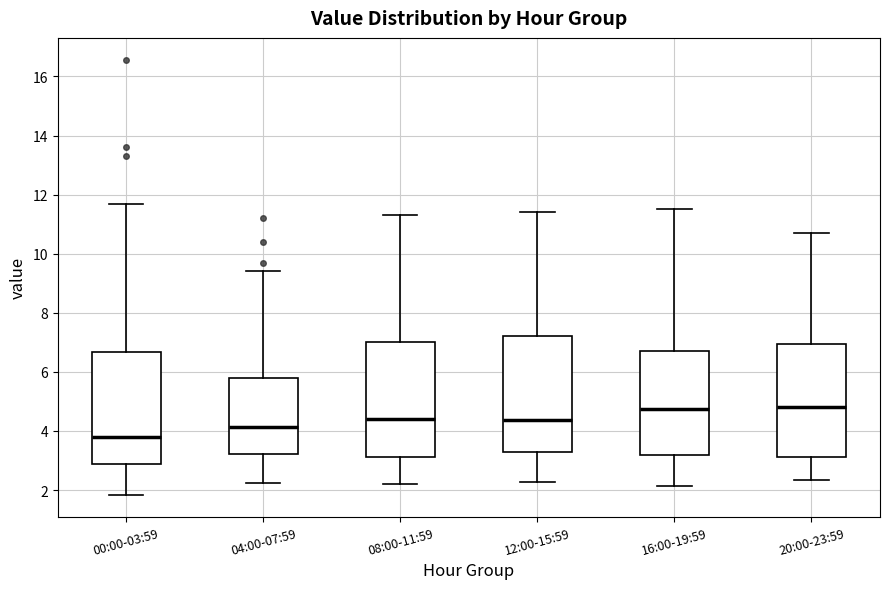

Where does the lower whisker of the box for 04:00-07:59 end on the y-axis? The values are not printed on the chart, so give them approximately, as read against the axis.

2.2